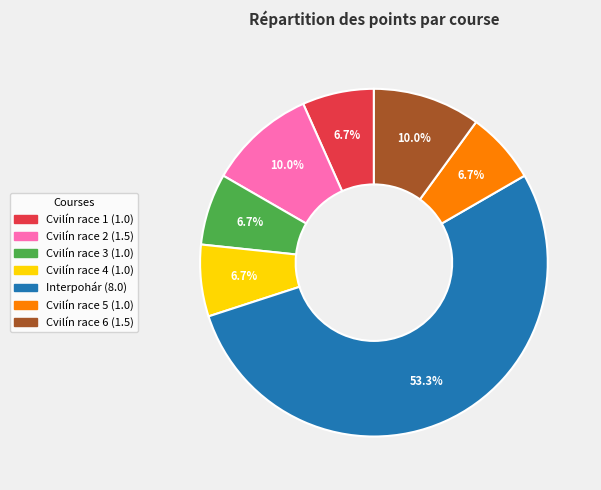

True or false: Cvilín race 3 accounts for 7% of the total.

True